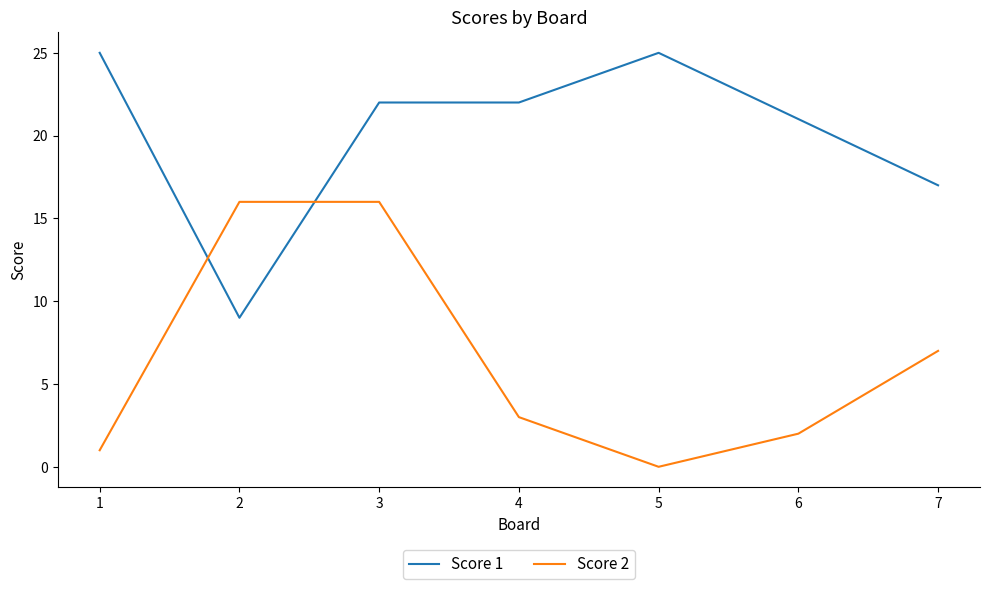

Which label corresponds to the smallest value in the chart?

5